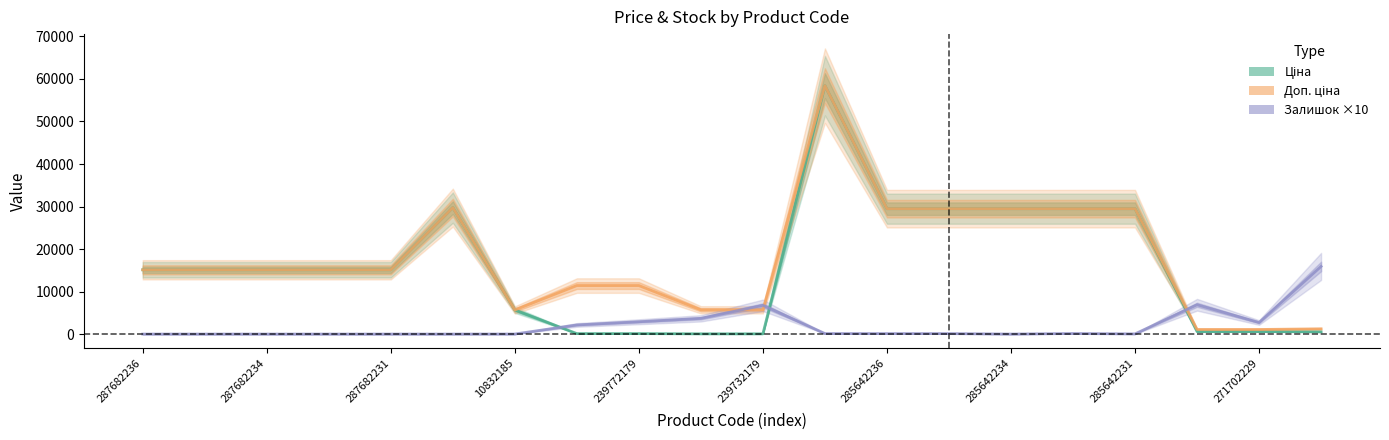

Is it true that Доп. ціна equals 7254.4 at 287682234?

False